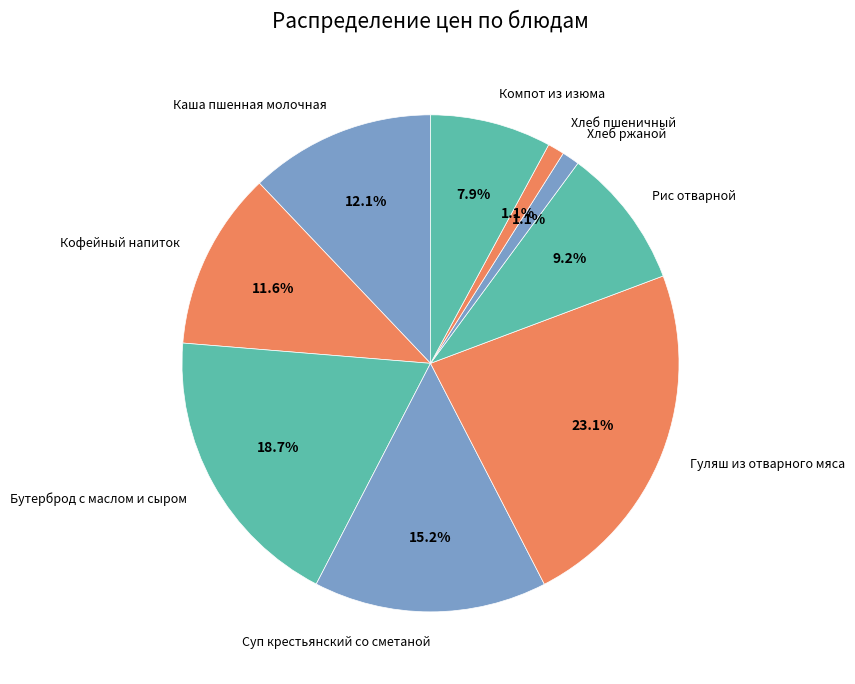

Combined, what portion of the pie is Рис отварной and Суп крестьянский со сметаной?

24.4%